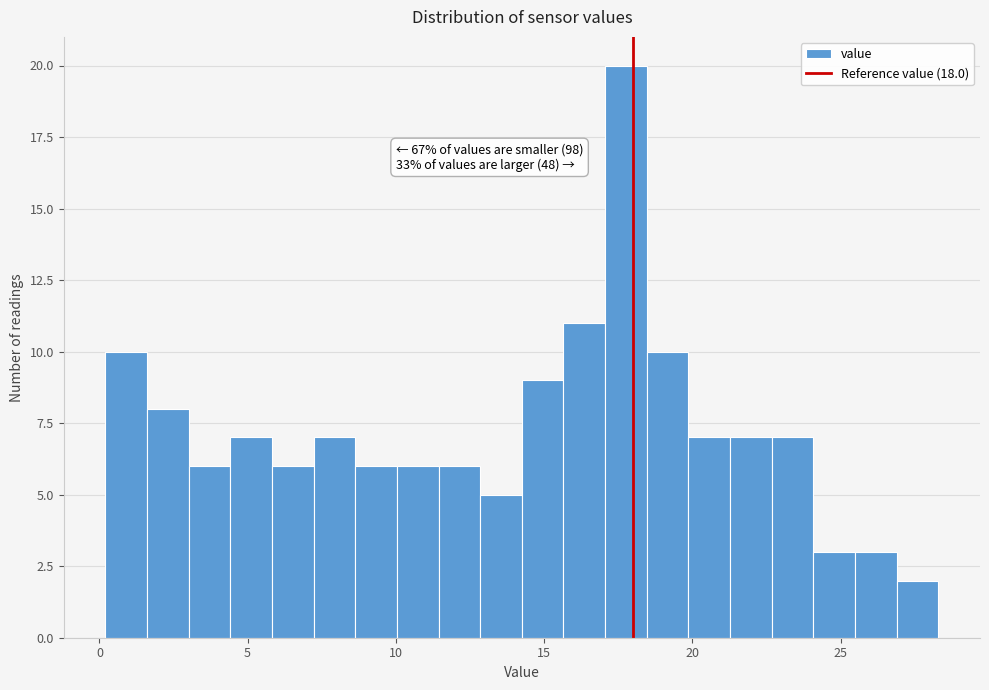

Around what value on the x-axis is the tallest bar? Give the approximate position of its centre, as read against the axis.

18.0